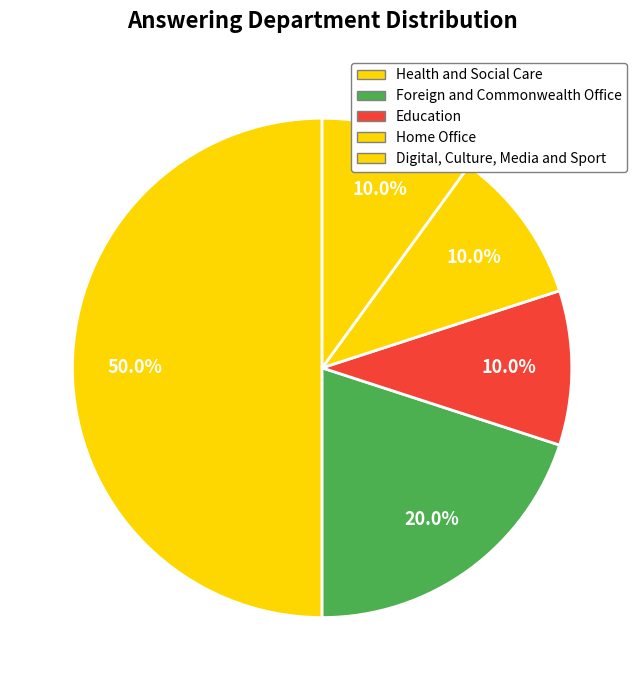

Count the number of slices in the pie.

5